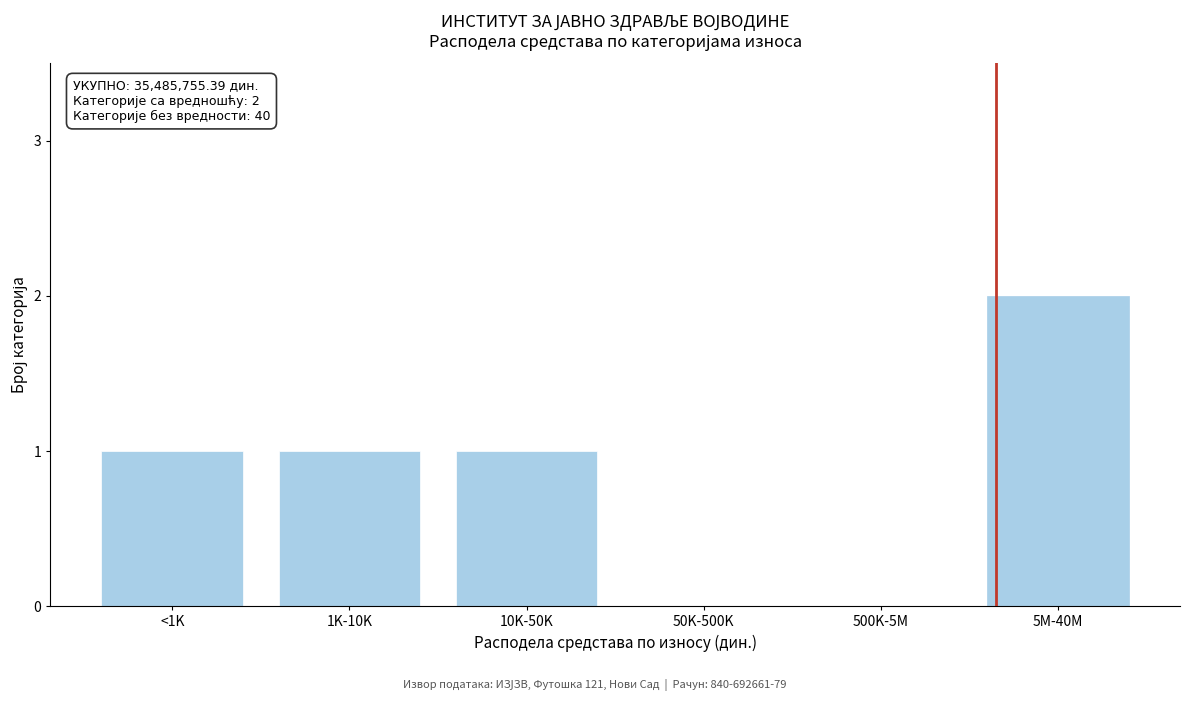

Reading left to right, extract all data points from this chart.

<1K=1	1K-10K=1	10K-50K=1	50K-500K=0	500K-5M=0	5M-40M=2